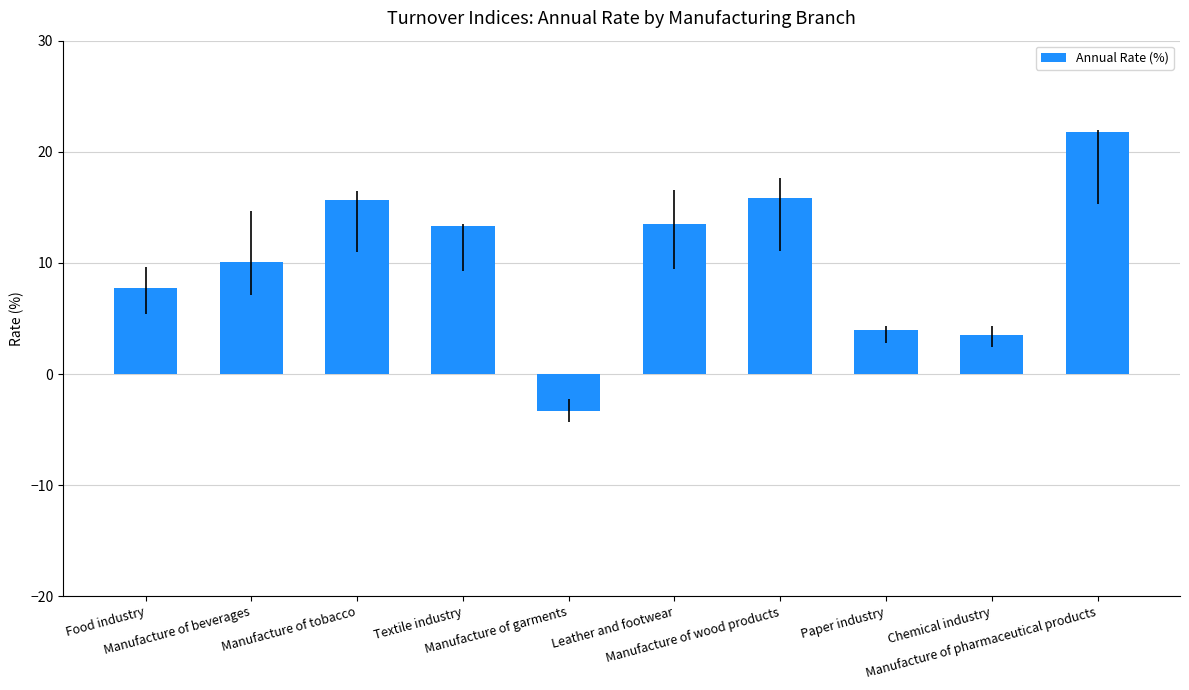

What is the smallest value displayed?

-3.3